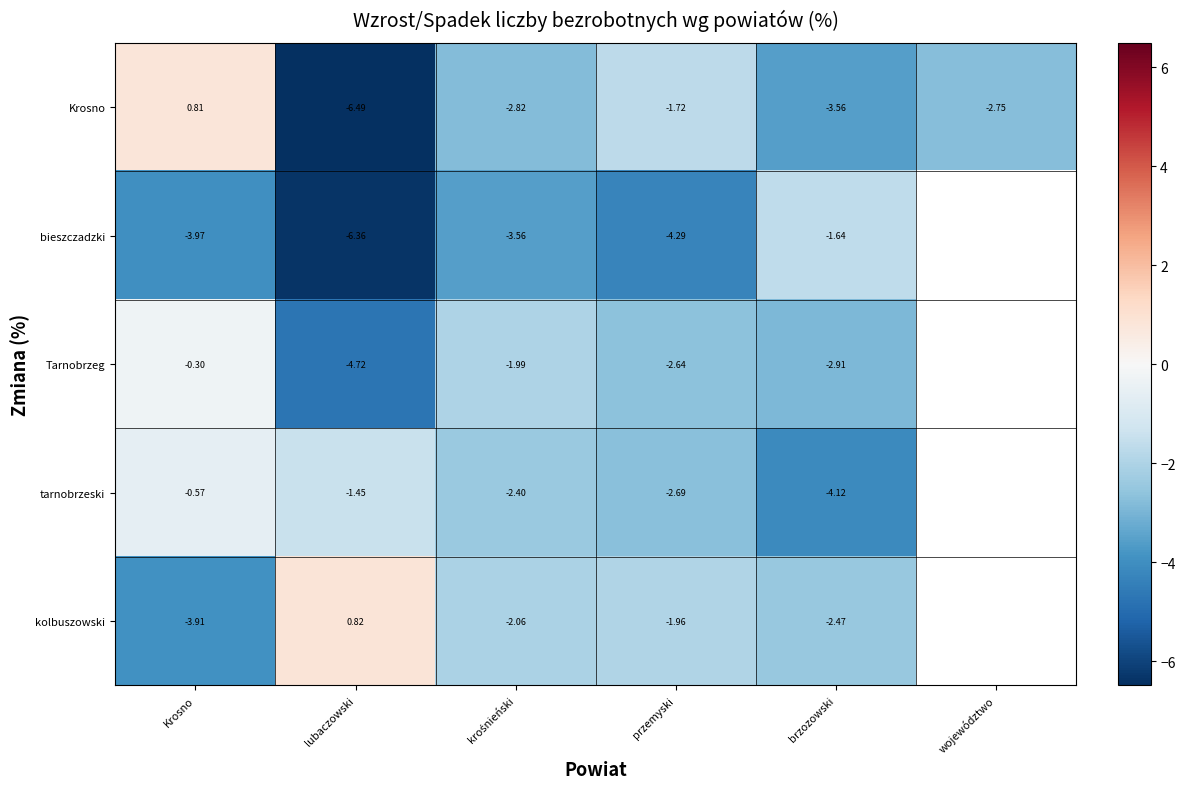

Is the value of Tarnobrzeg at Krosno greater than the value of Krosno at Krosno?

No